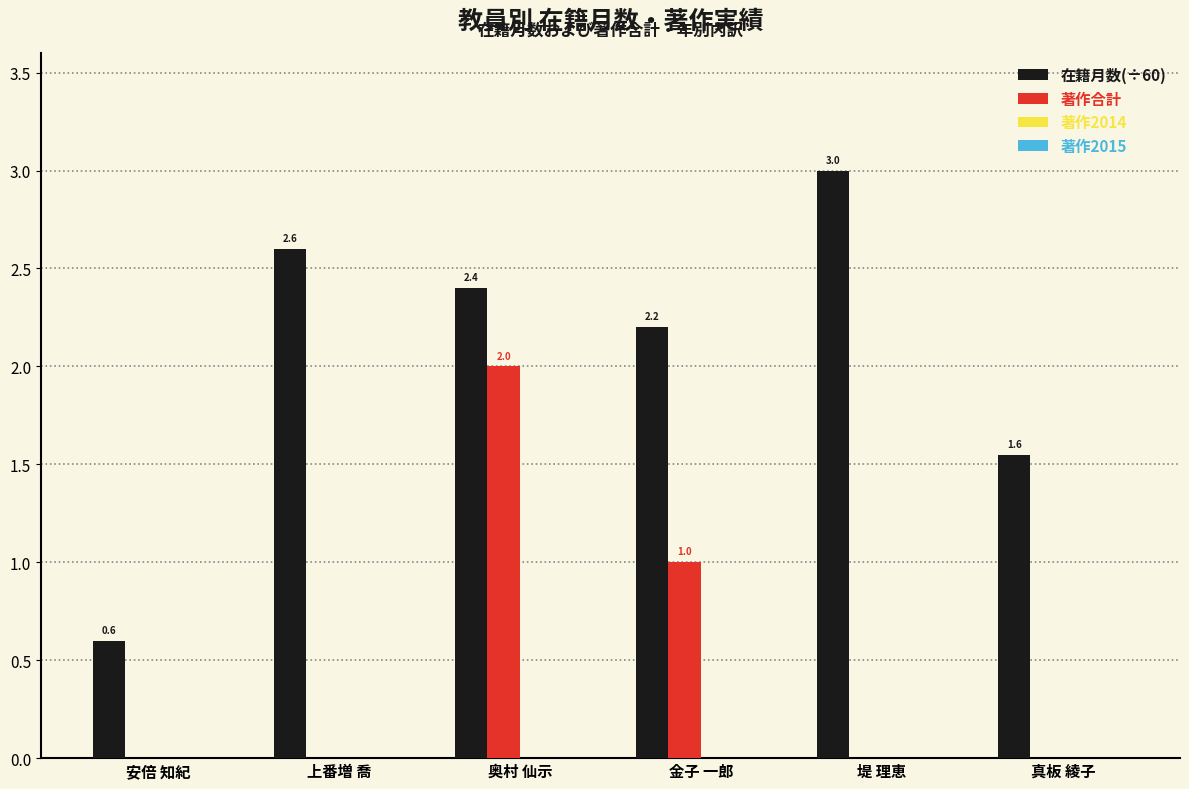

Which category has the highest value in the 在籍月数(÷60) series?

堤 理恵